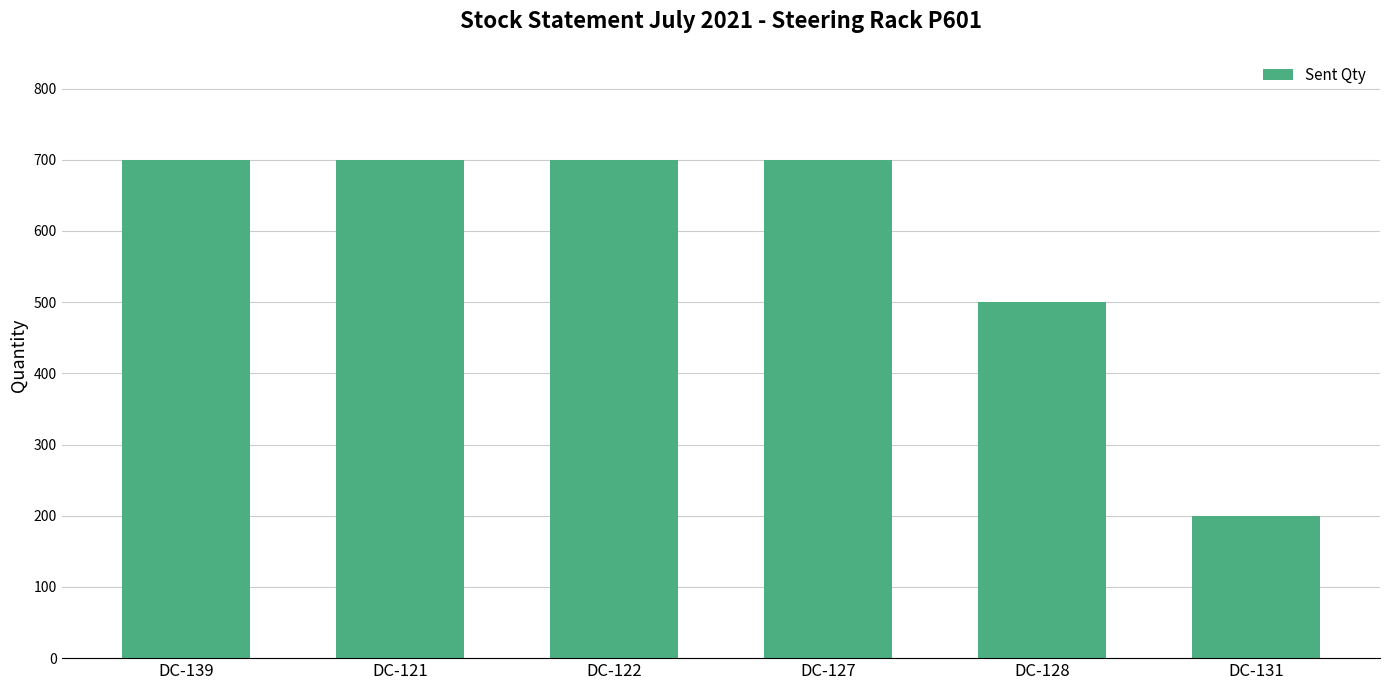

The chart shows a value of 700 at DC-121. True or false?

True